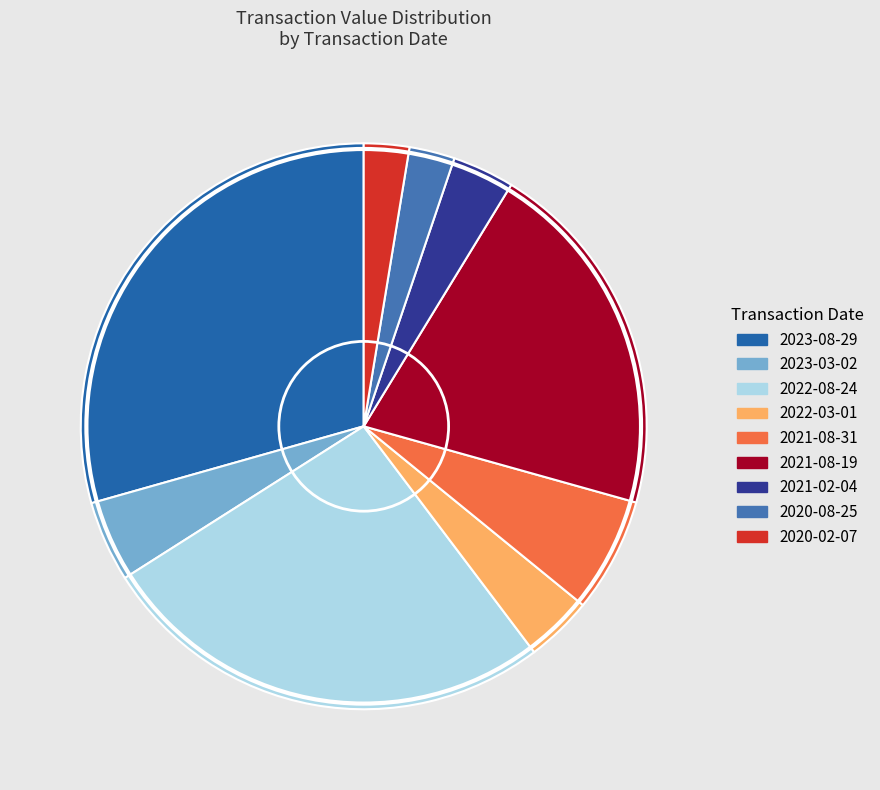

What portion of the pie excludes 2020-08-25?

97.4%